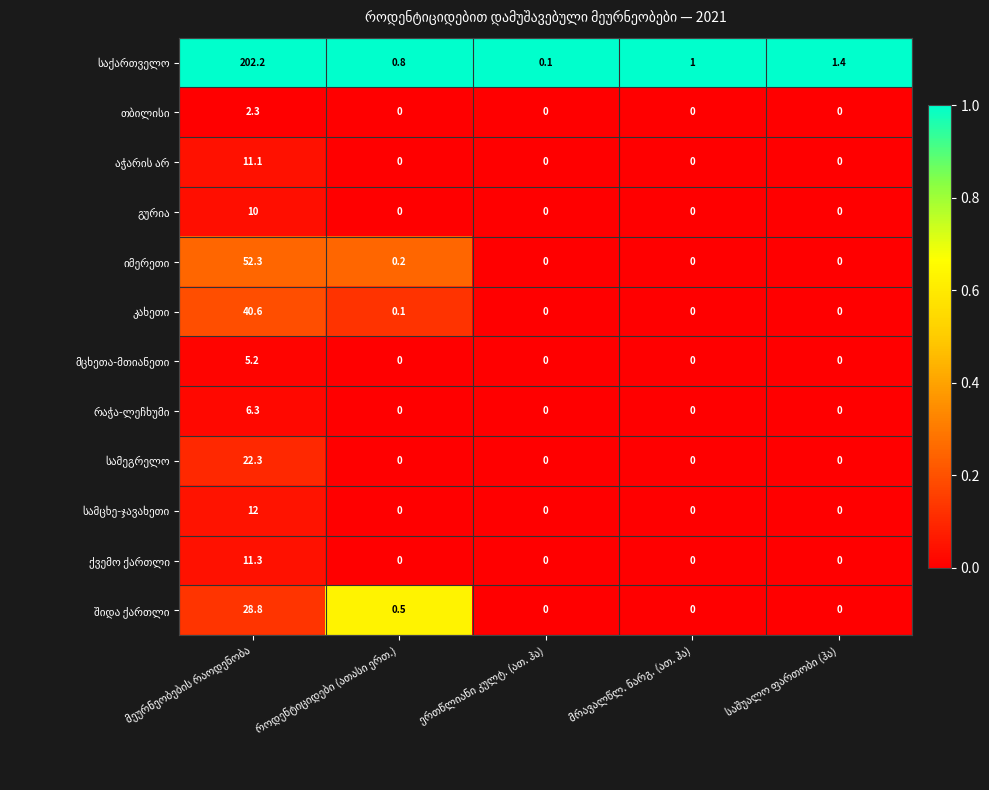

What is the greatest value displayed?

202.2